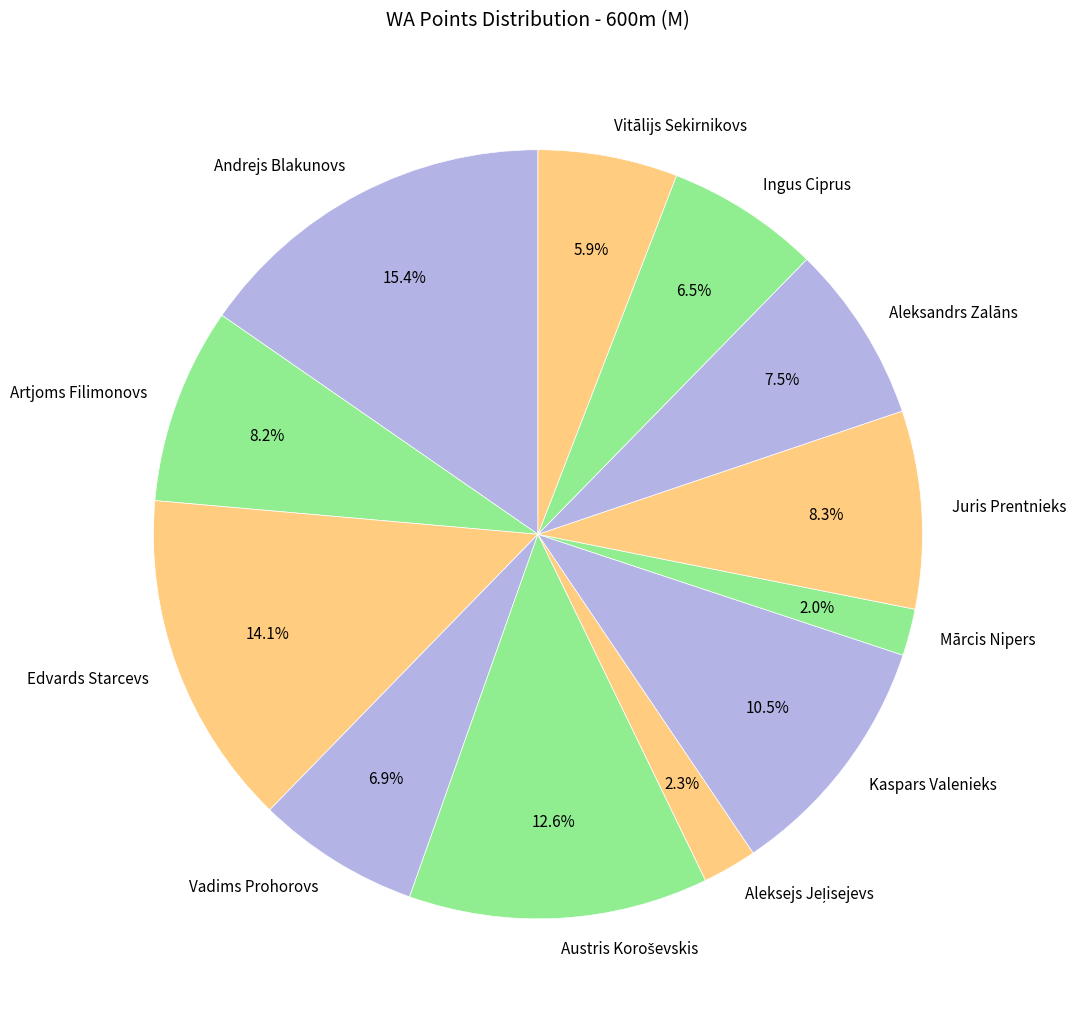

Which slice is the largest?

Andrejs Blakunovs